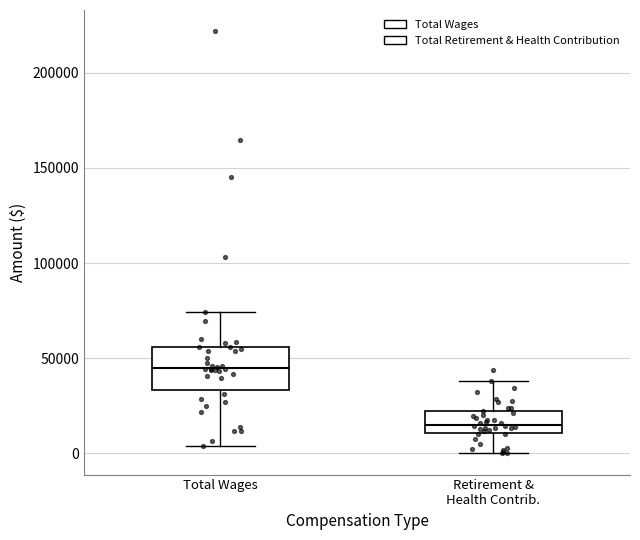

Reading left to right, read every box against the y-axis: the position of its median line, the range the box covers, and the ends of its whiskers. The values are not printed on the chart, so give them approximately, as read against the axis.

Total Wages: median 45000, box 35000 to 55000, whiskers 5000 to 75000
Retirement & Health Contrib.: median 15000, box 10000 to 20000, whiskers 0 to 40000